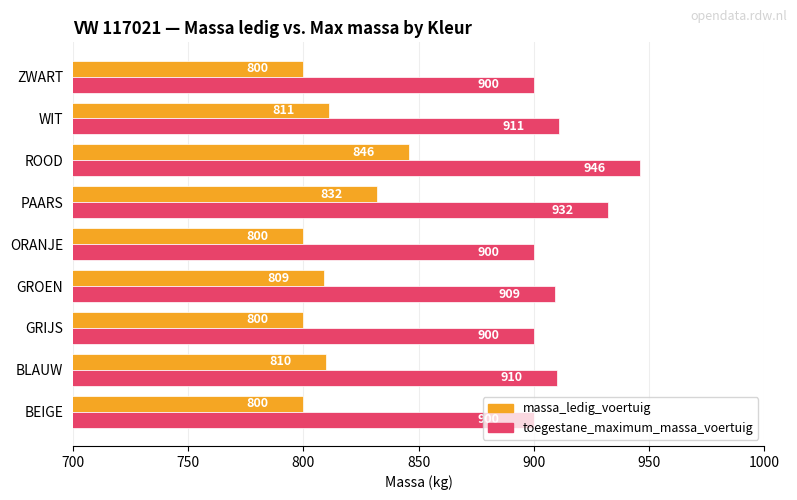

At which category is the sum across all series the highest?

ROOD